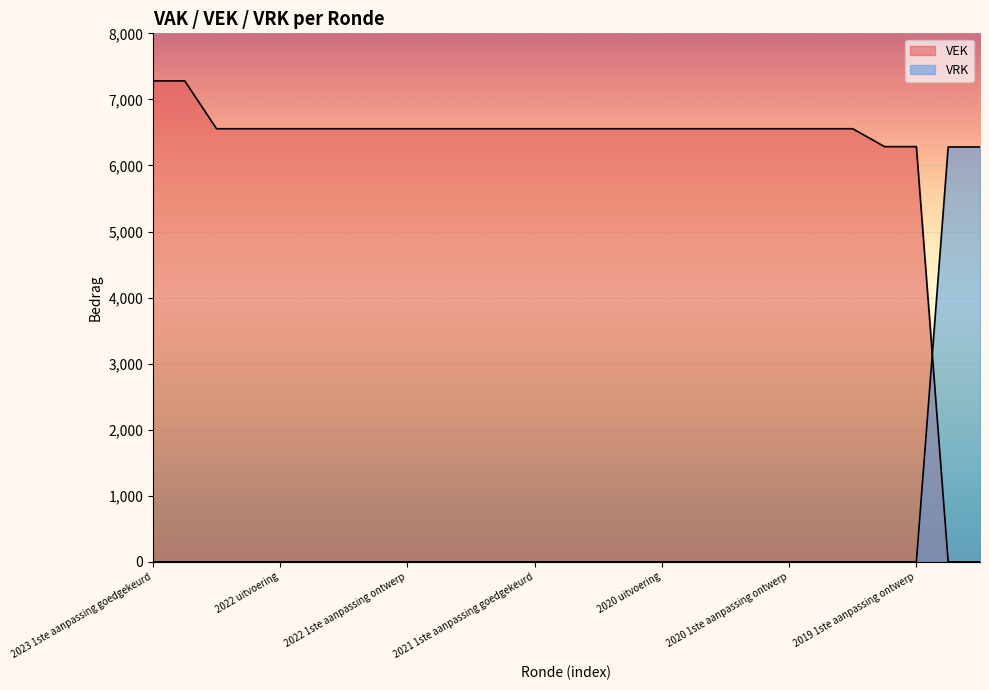

What is the difference between the highest and lowest values at 2020 1ste aanpassing goedgekeurd?

6556